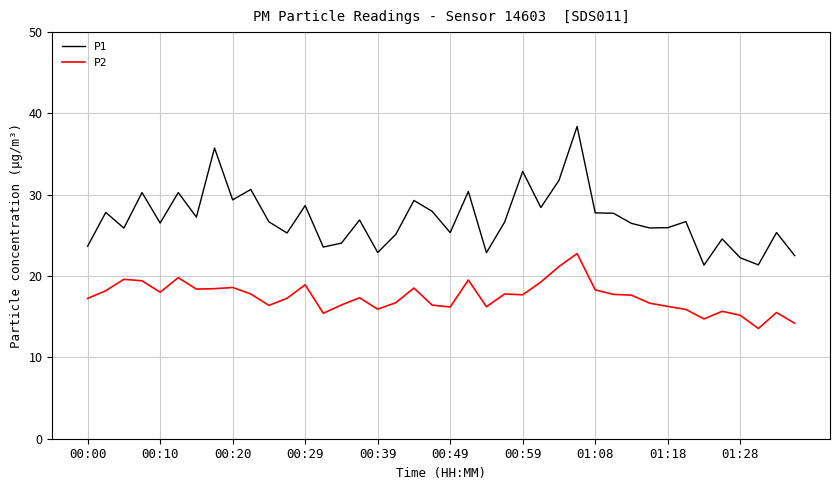

What is the maximum value shown in the chart?

38.4